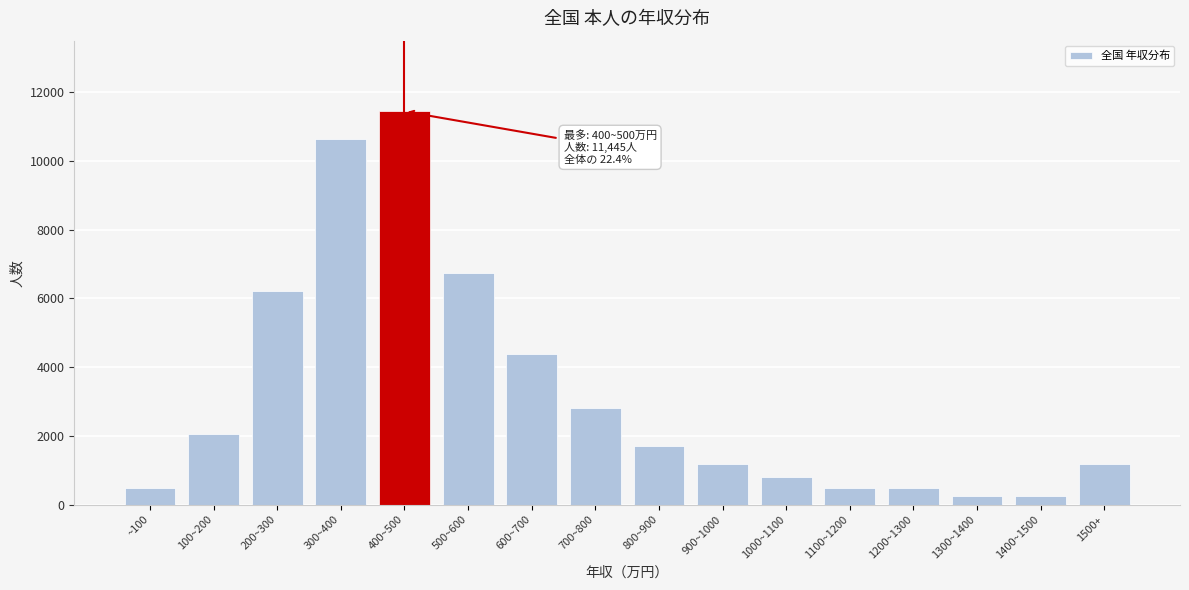

The value at 1200~1300 is 482. True or false?

True